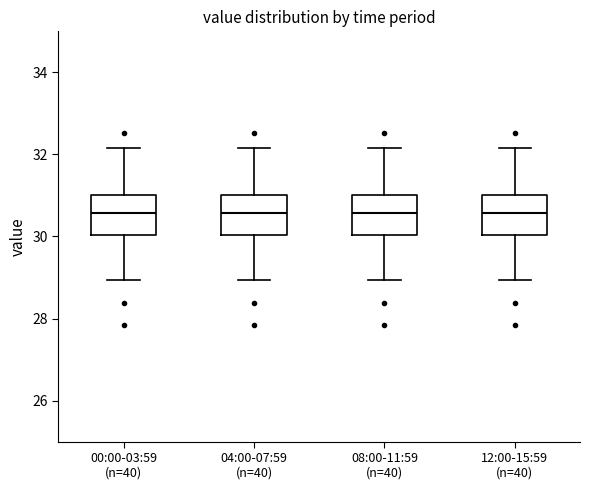

Where does the lower whisker of the box for 08:00-11:59 (n=40) end on the y-axis? The values are not printed on the chart, so give them approximately, as read against the axis.

29.0